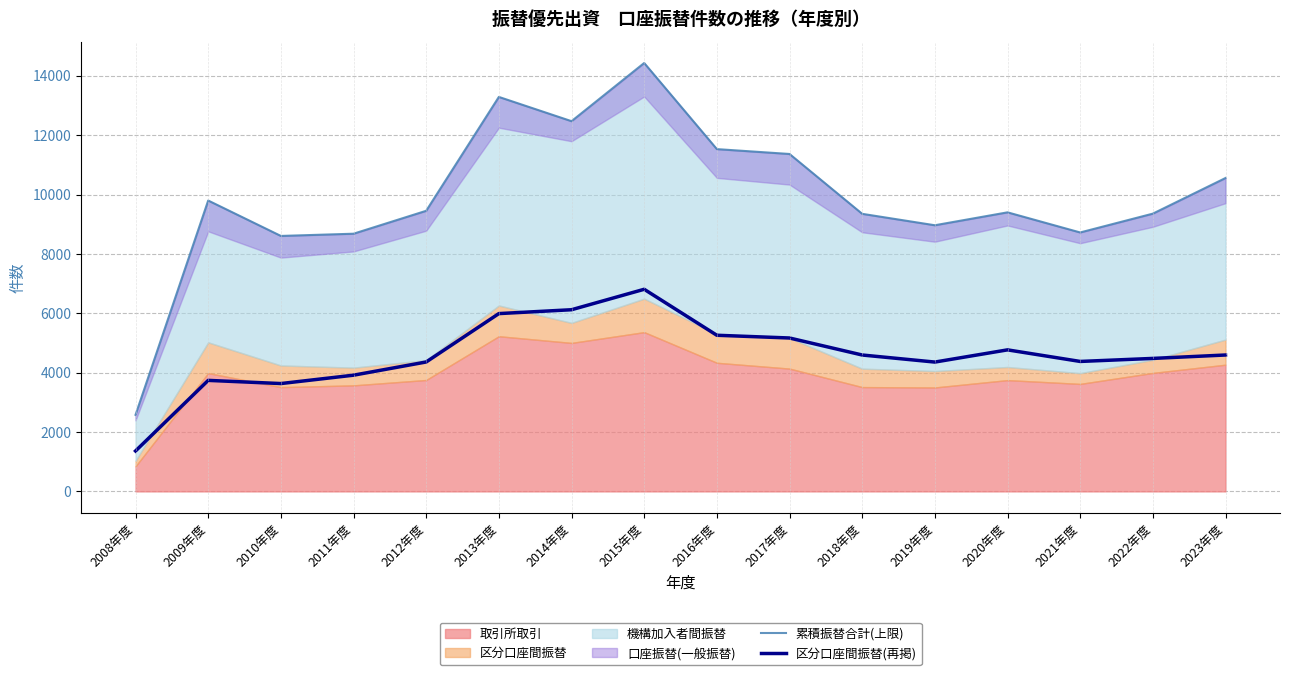

The value of 区分口座間振替(再掲) at 2011年度 is 3915. True or false?

True